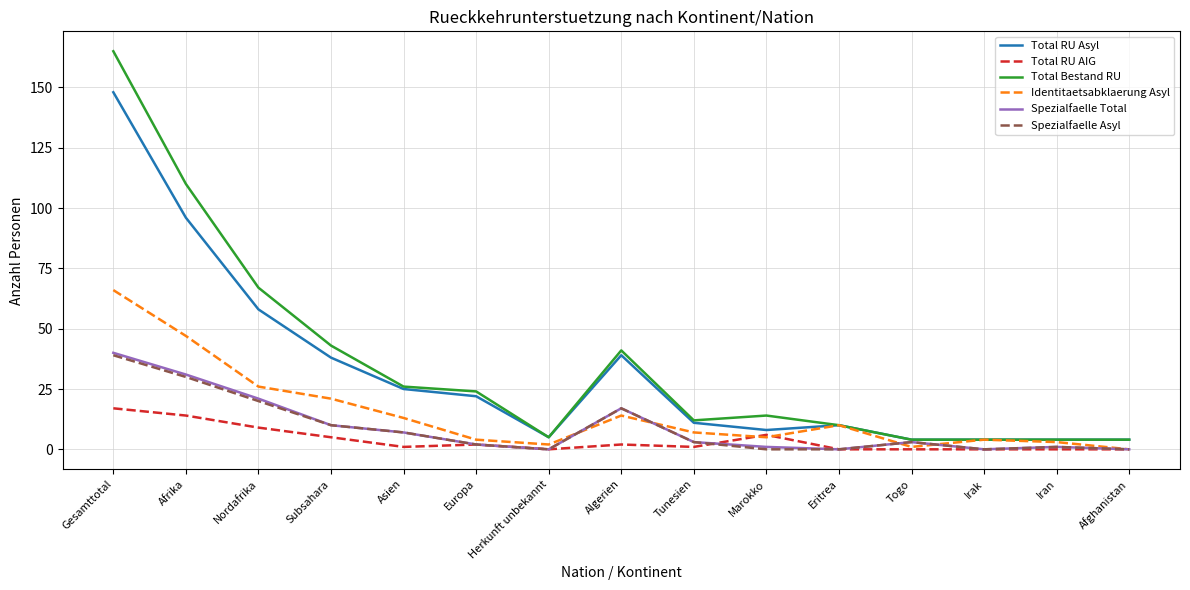

At which category does Spezialfaelle Total reach its first local peak?

Algerien